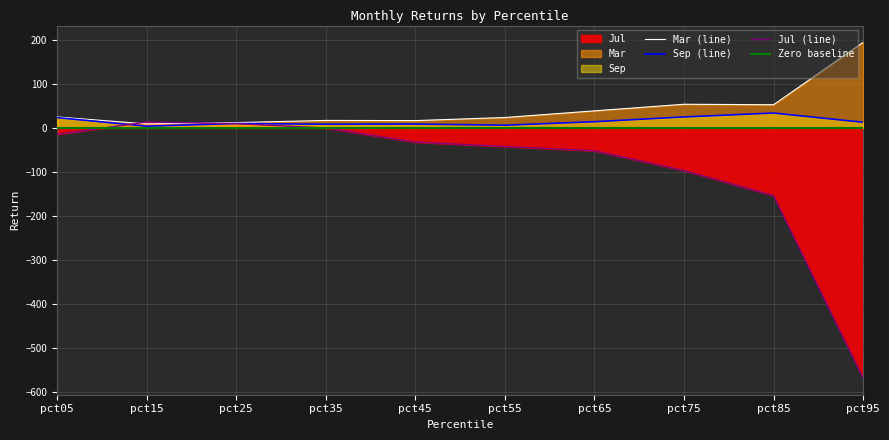

True or false: Sep (line) has a value of 8.5 at pct45.

True